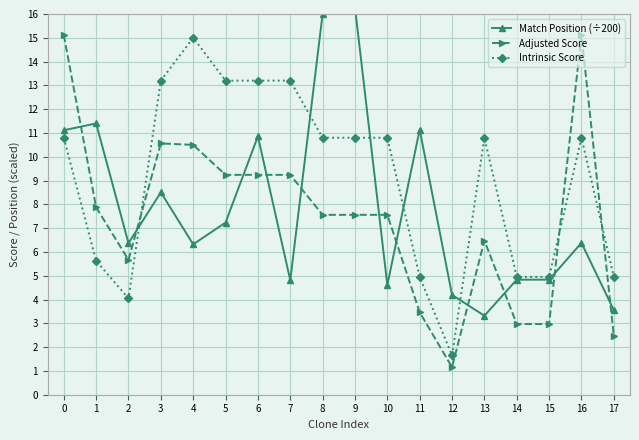

Which series has the widest spread of values?

Adjusted Score